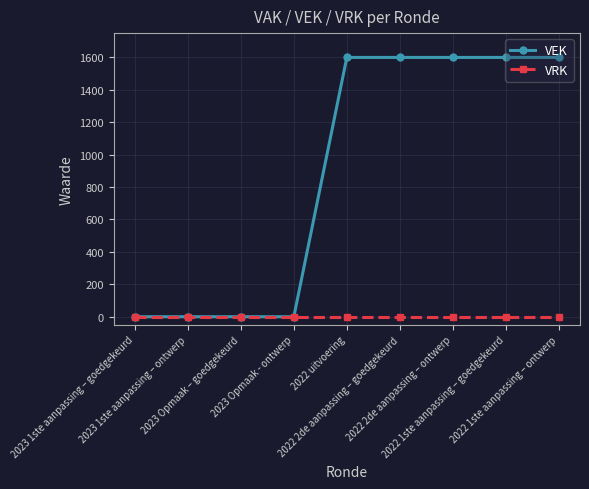

What is the highest value of the VEK series?

1600